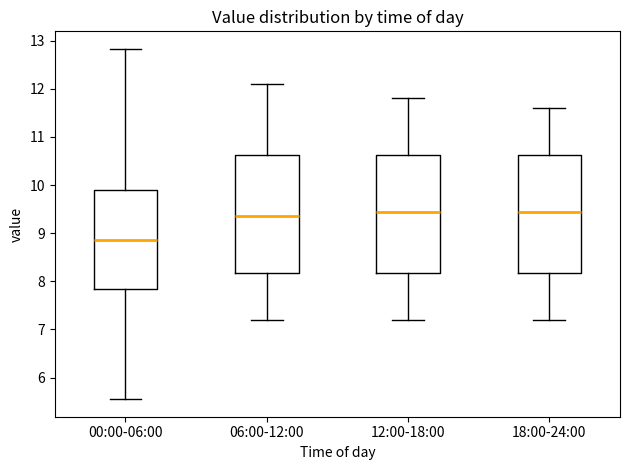

Which box's median line is the lowest?

00:00-06:00